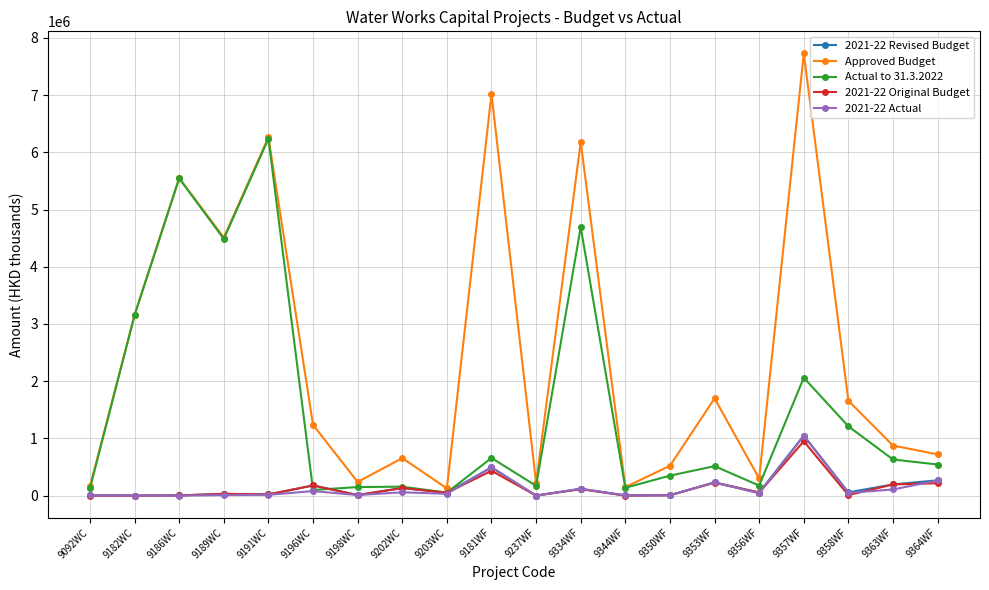

What is the spread (max minus min) of values at 9350WF?

514324